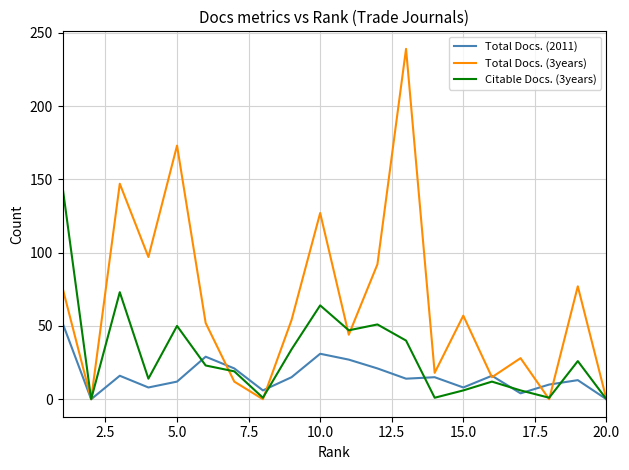

How many interior local peaks does the Total Docs. (3years) series have?

7